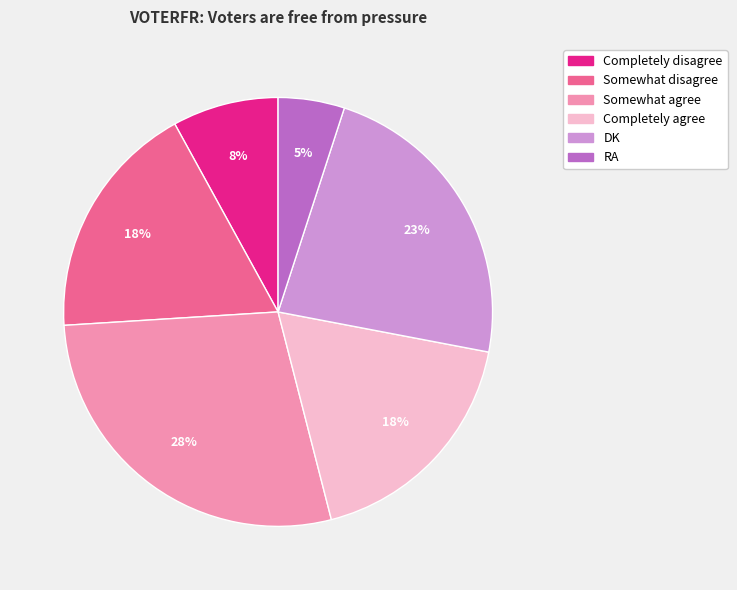

Does Completely agree represent more than half of the total?

No